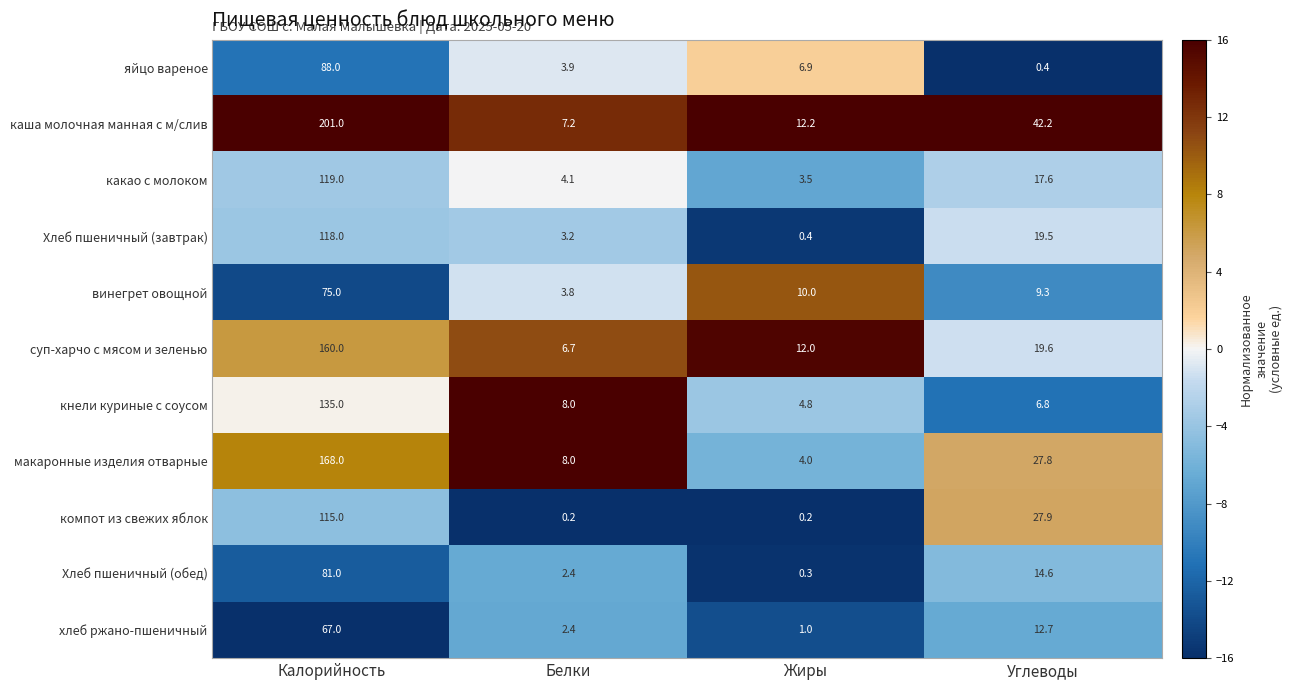

The яйцо вареное series shows 6.9 at Жиры. True or false?

True